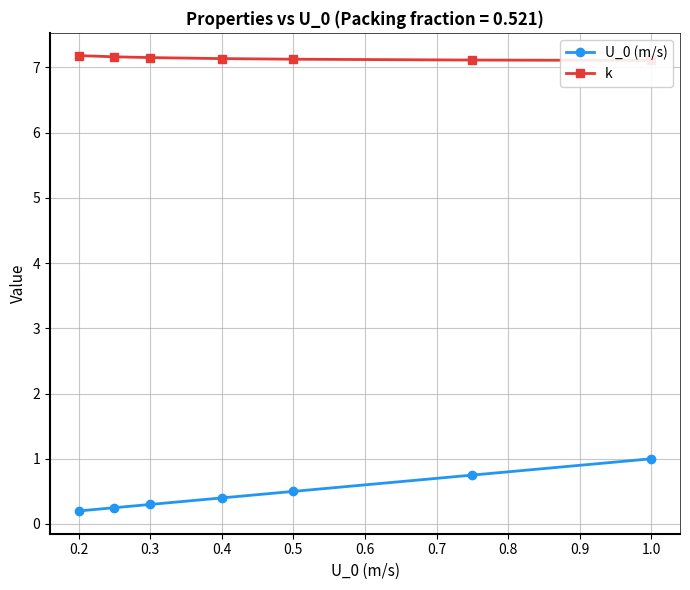

What is the value of the U_0 (m/s) point at the 4th from the left?

0.4